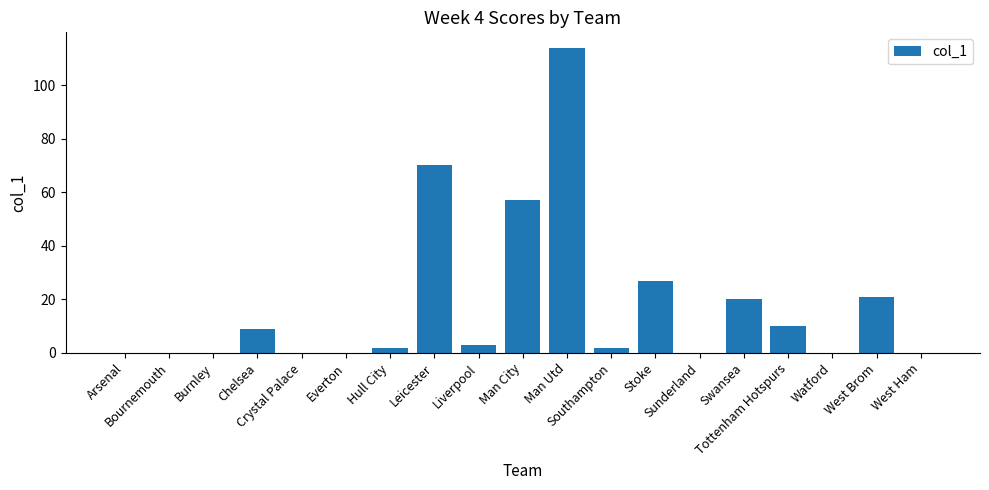

How many data points does each series have?

19